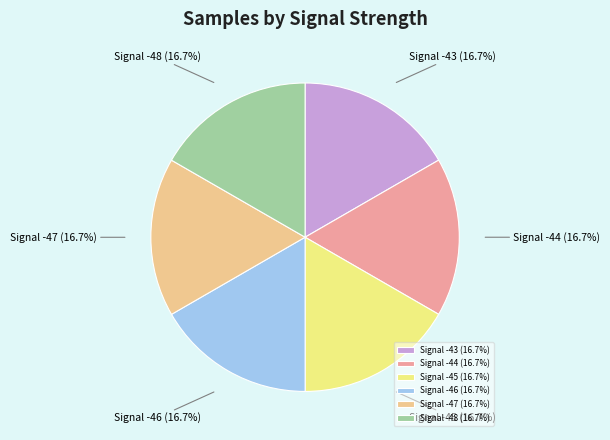

Combined, what portion of the pie is Signal -47 and Signal -44?

33.3%